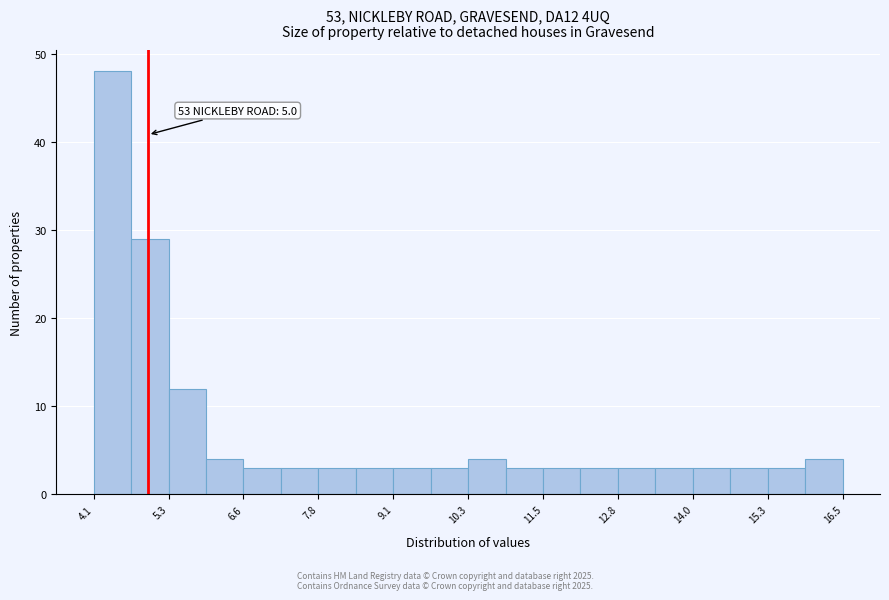

Read against the x-axis, roughly where is the centre of the tallest bar?

4.4